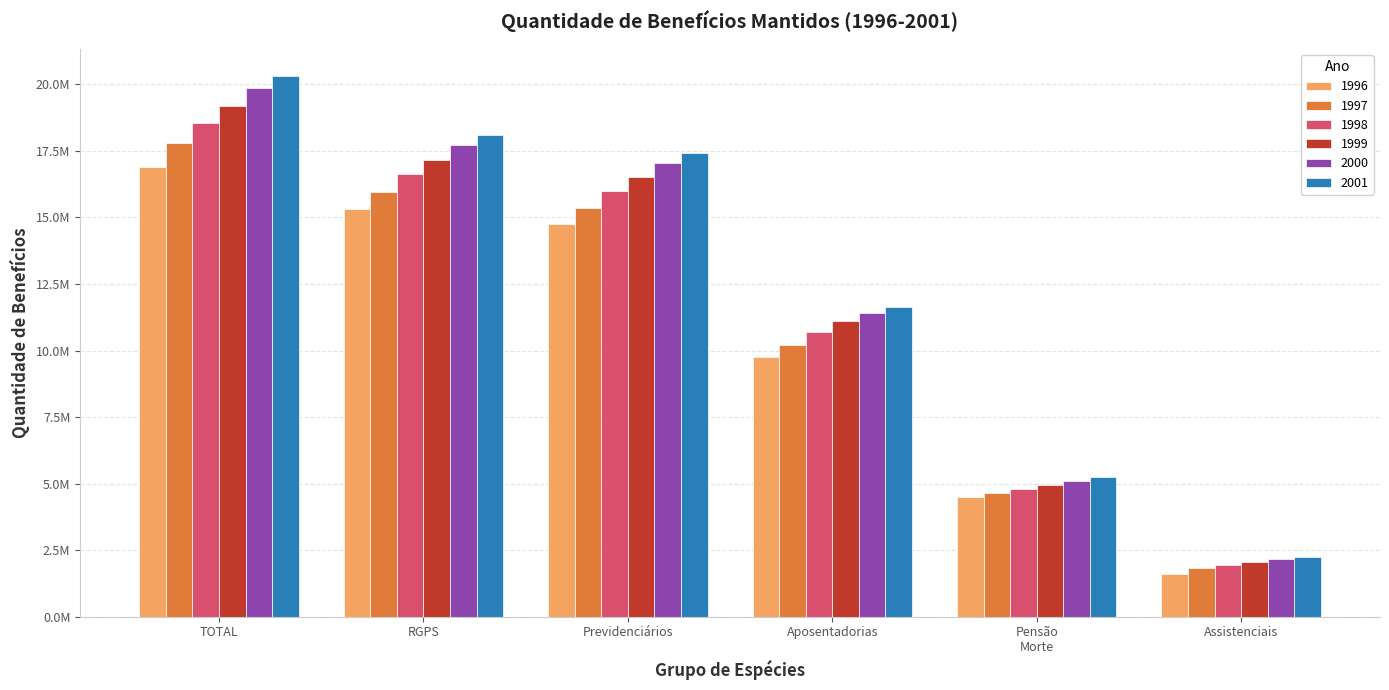

Where is 2001 nearest to the value 11272285?

Aposentadorias